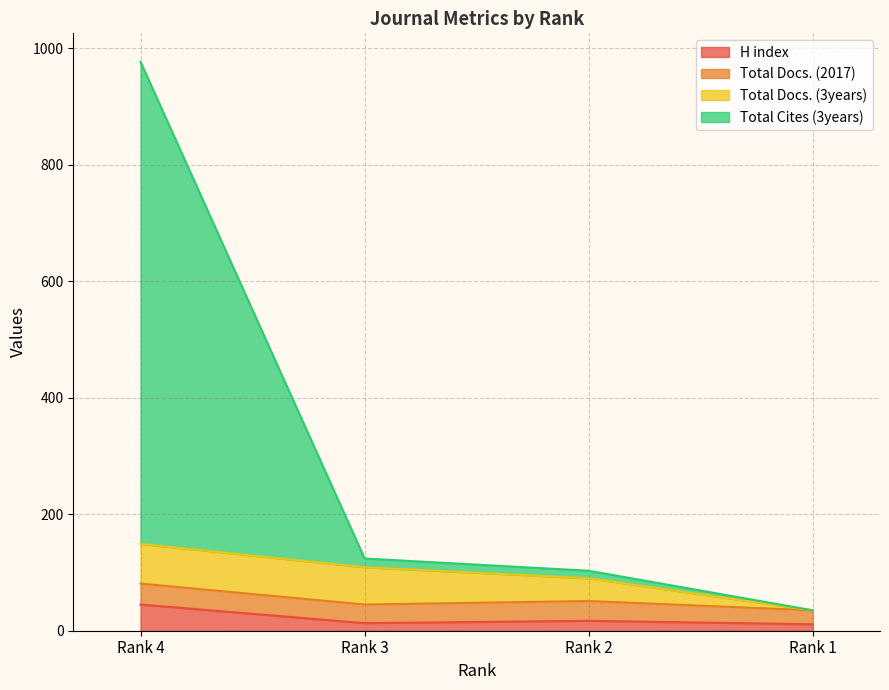

Which category has the highest value in the H index series?

Rank 4